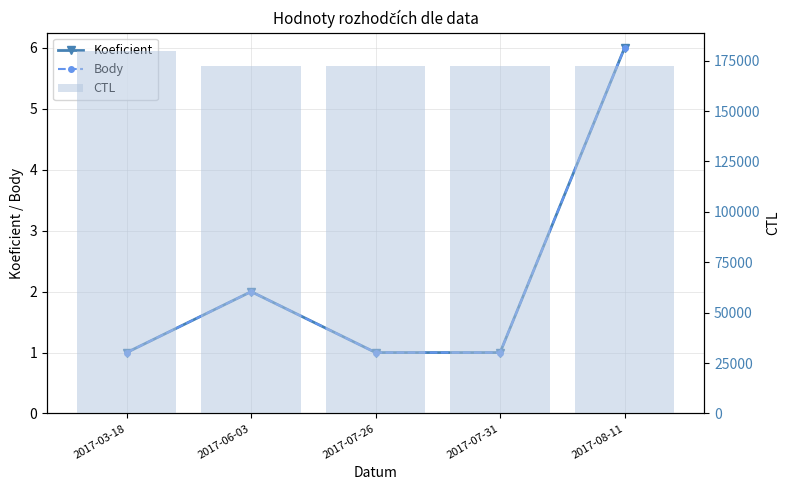

What is the sum of the Body values at 2017-03-18 and 2017-08-11?

7